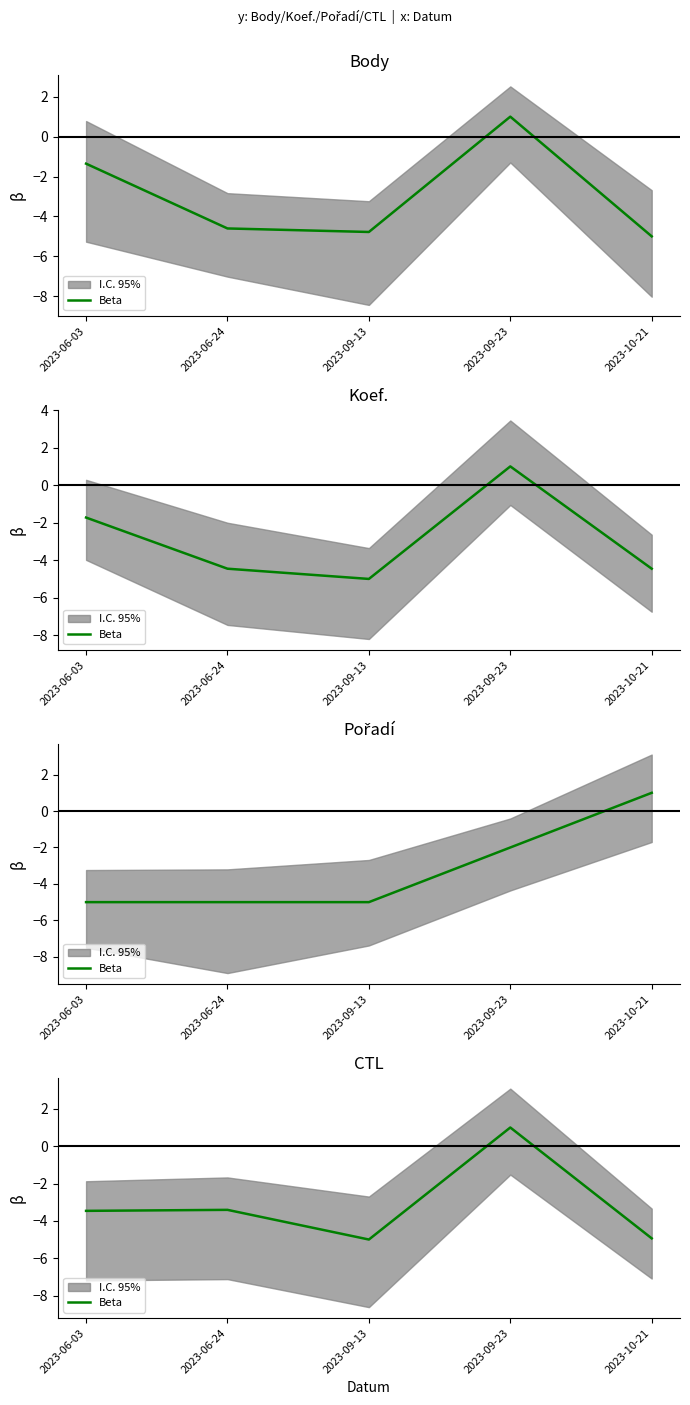

What is the label of the 4th point from the right?

2023-06-24